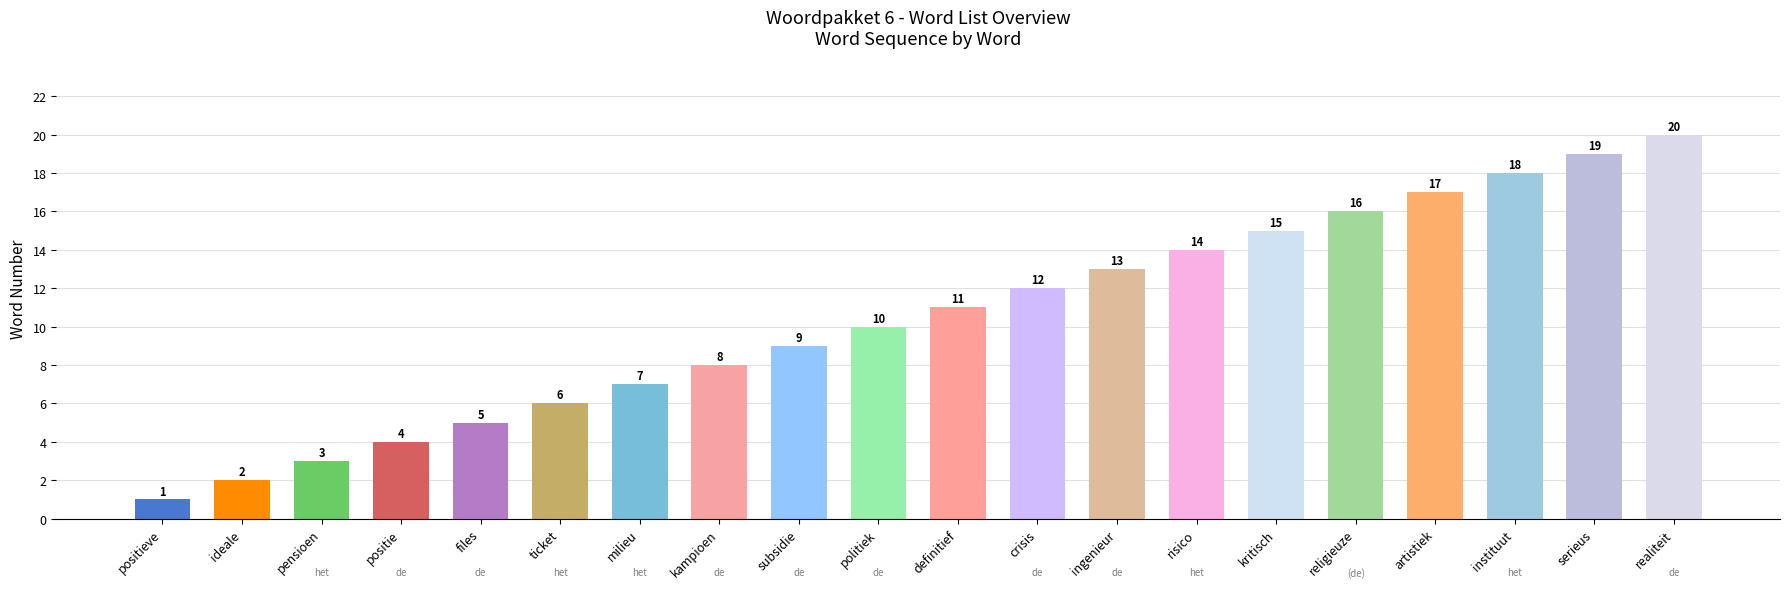

What is the difference between the values at ideale and ingenieur?

11